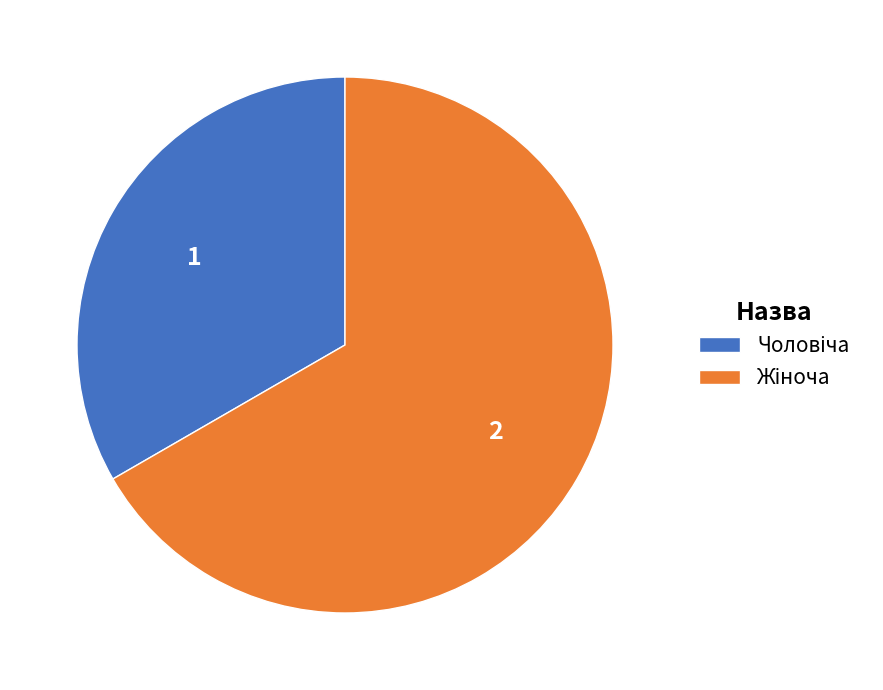

Is there a majority slice in this chart?

Yes